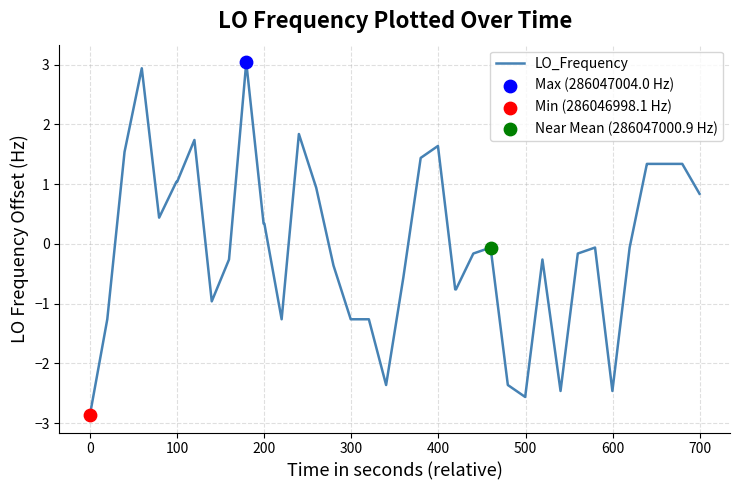

What is the greatest value displayed?

3.0